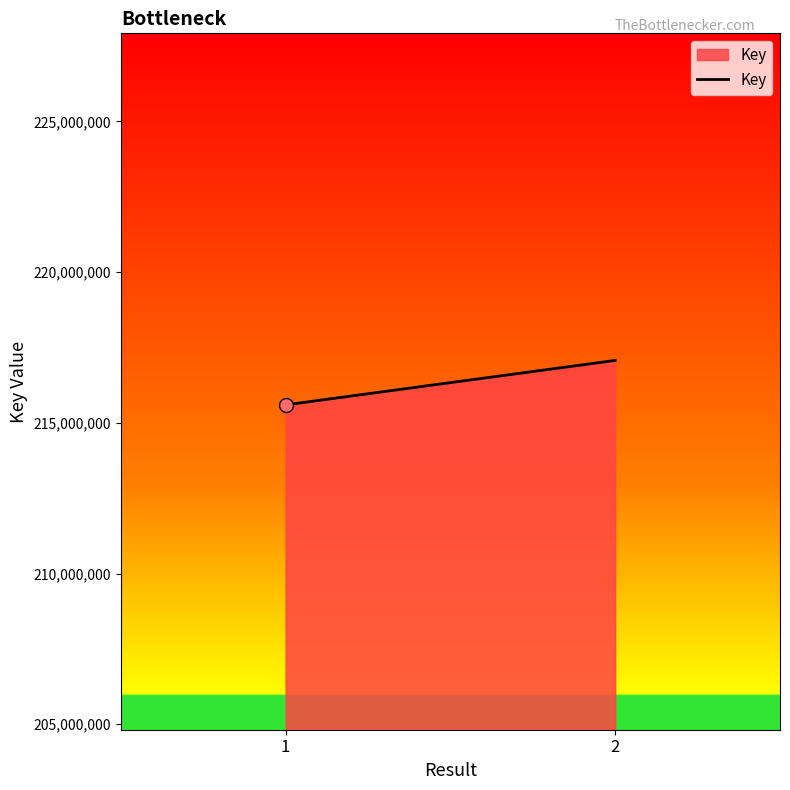

What is the change in value from 1 to 2?

+1474372